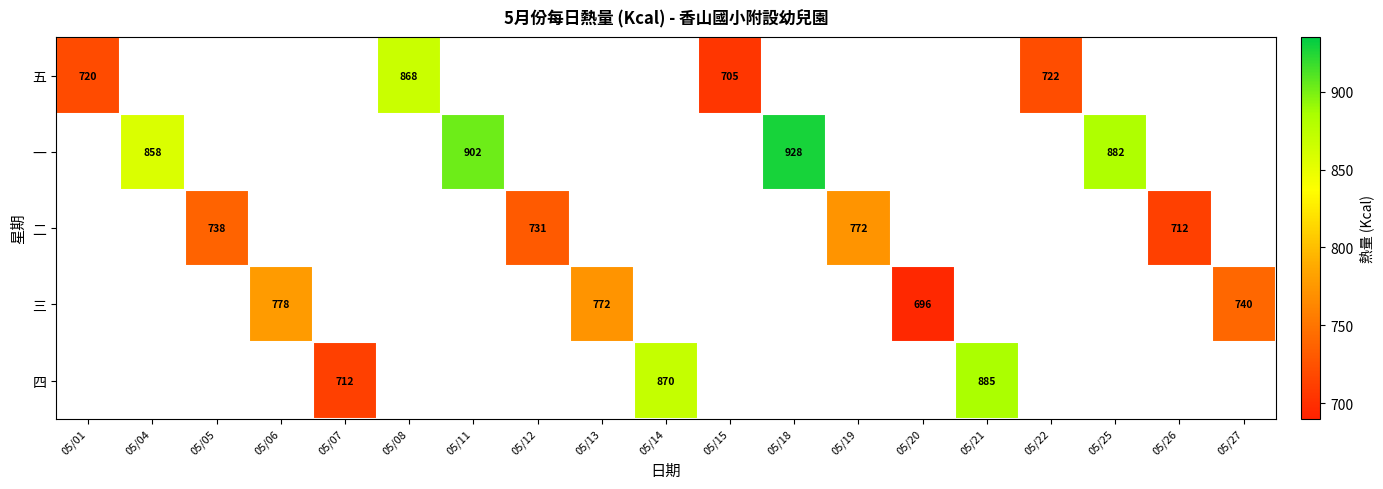

At which category does the chart reach its minimum across all series?

05/20